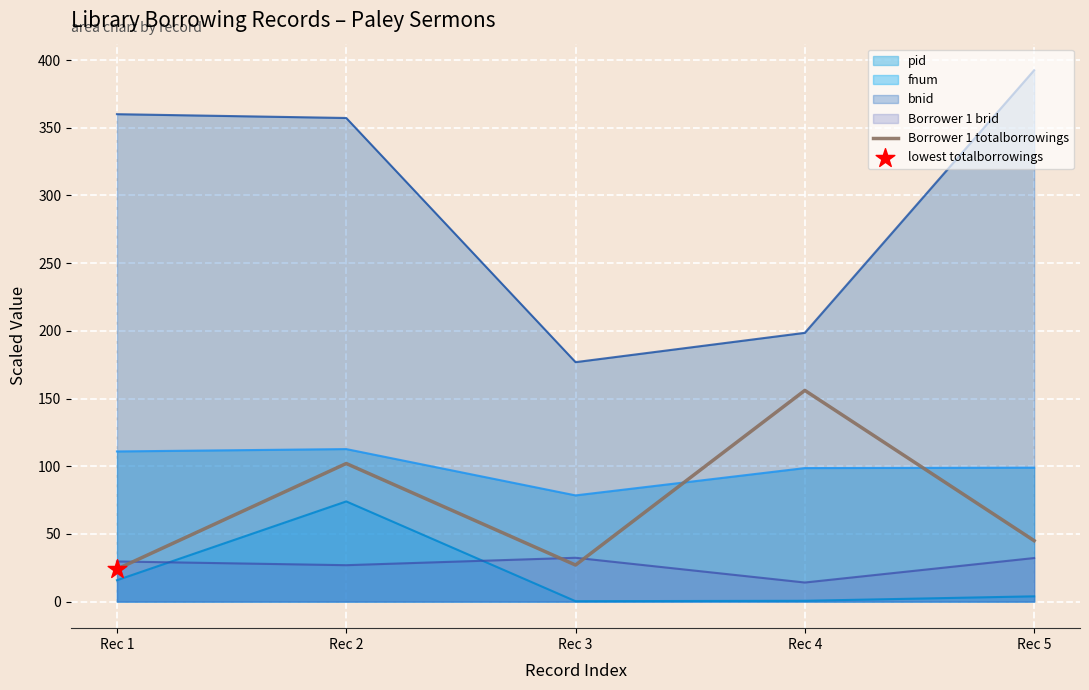

Approximately how many times larger is the value at Rec 1 compared to Rec 4?

0.2